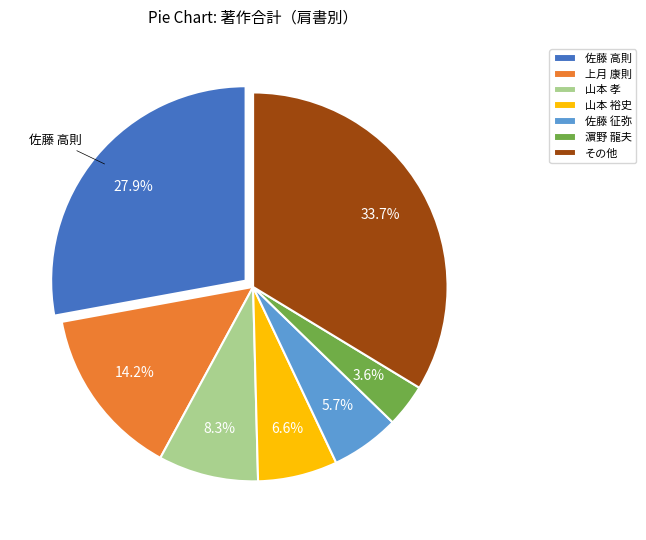

What percentage do 山本 孝 and 上月 康則 together represent?

22.5%